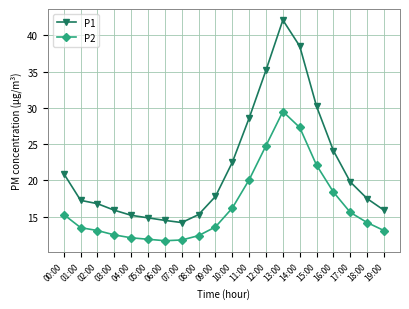

Which series has the widest spread of values?

P1